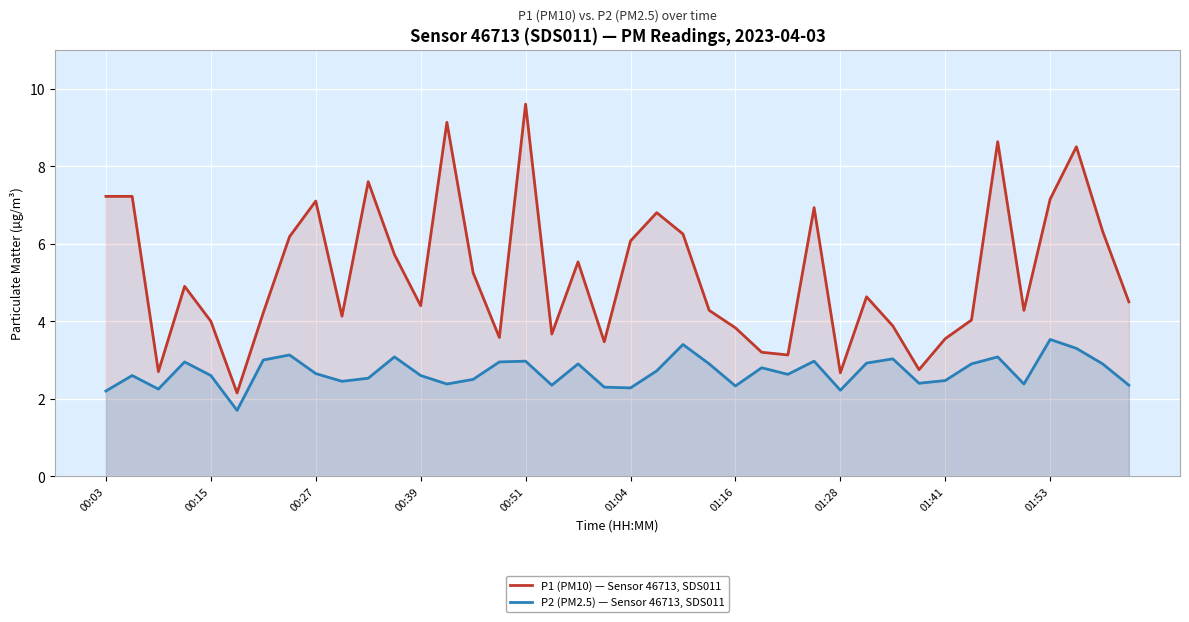

Read the P1 (PM10) — Sensor 46713, SDS011 value at 00:51.

9.6